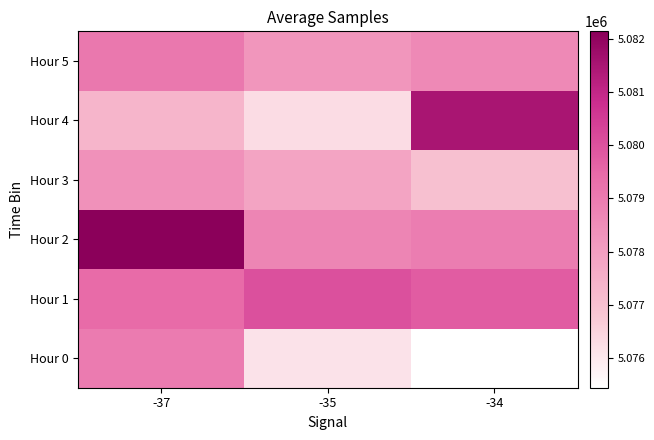

At which category is the sum across all series the highest?

-37